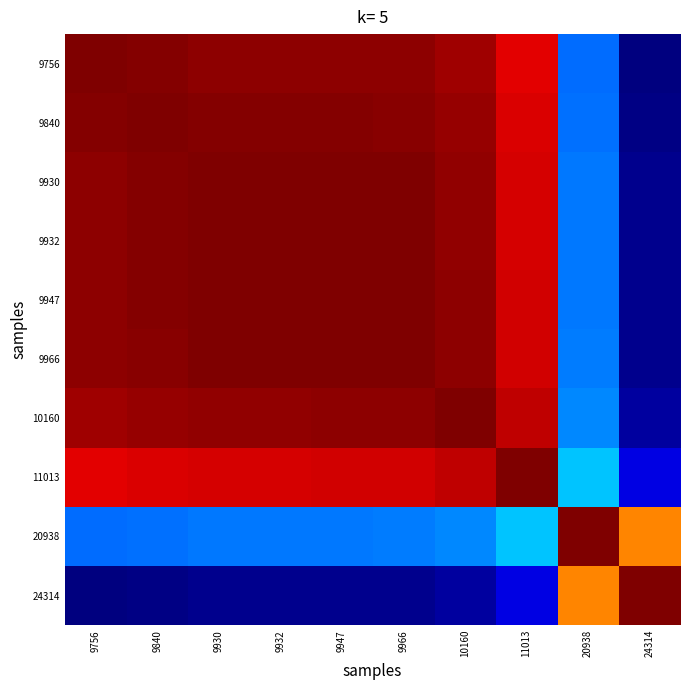

At how many categories does at least one series exceed 0?

10